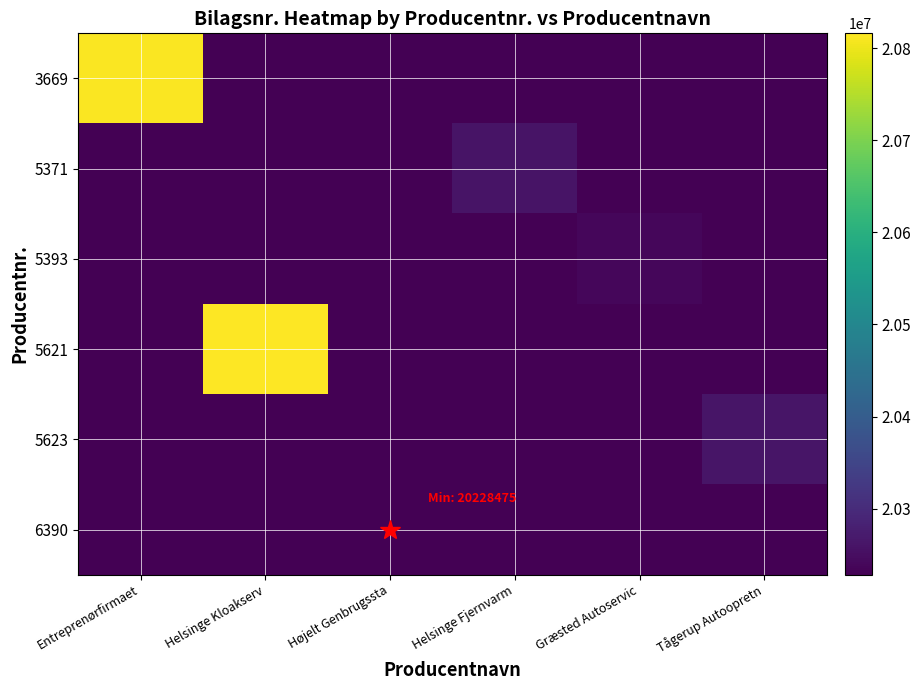

Between Entreprenørfirmaet and Tågerup Autoopretn, which is larger?

Entreprenørfirmaet